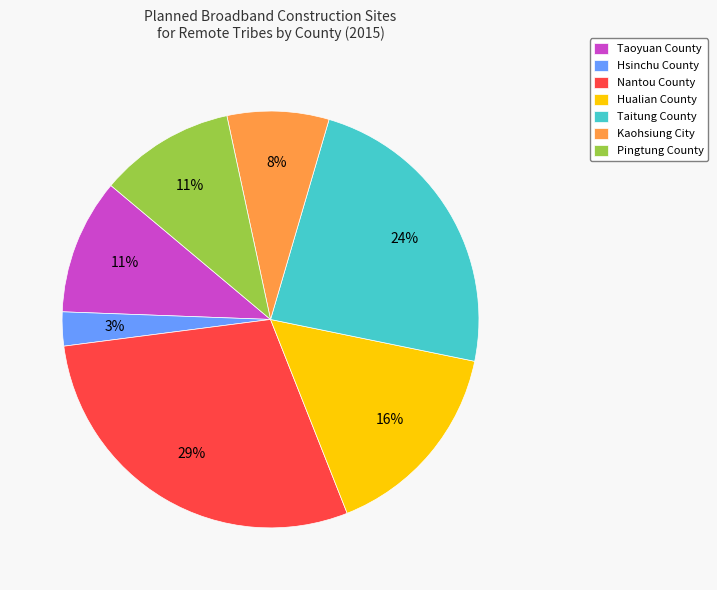

To the nearest percent, what portion does Kaohsiung City represent?

8%